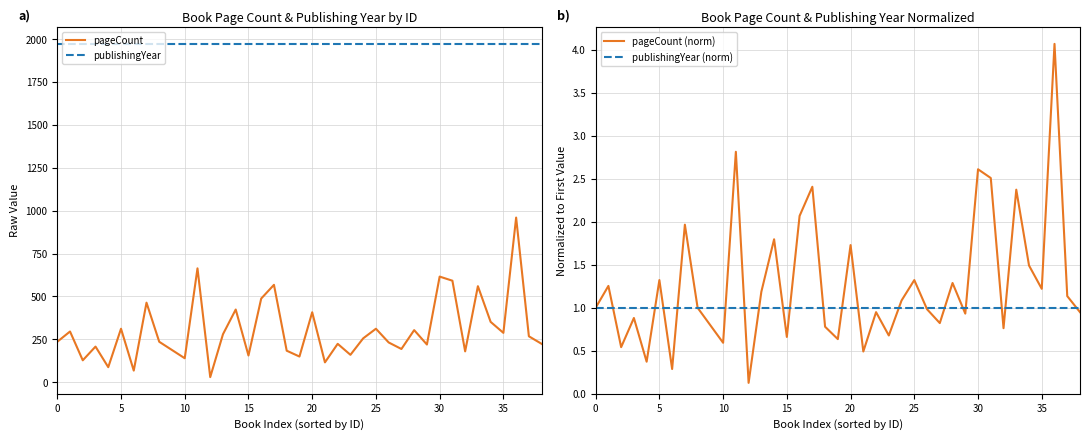

What is the label of the 8th point from the right?

31